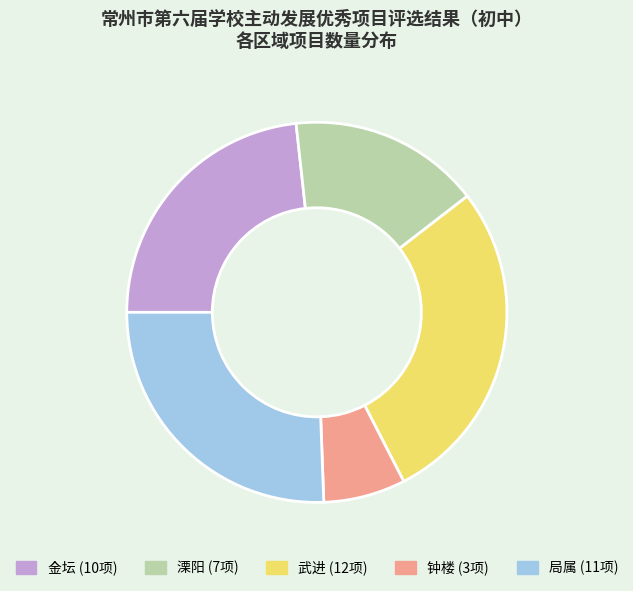

What is the smallest slice in the pie chart?

钟楼